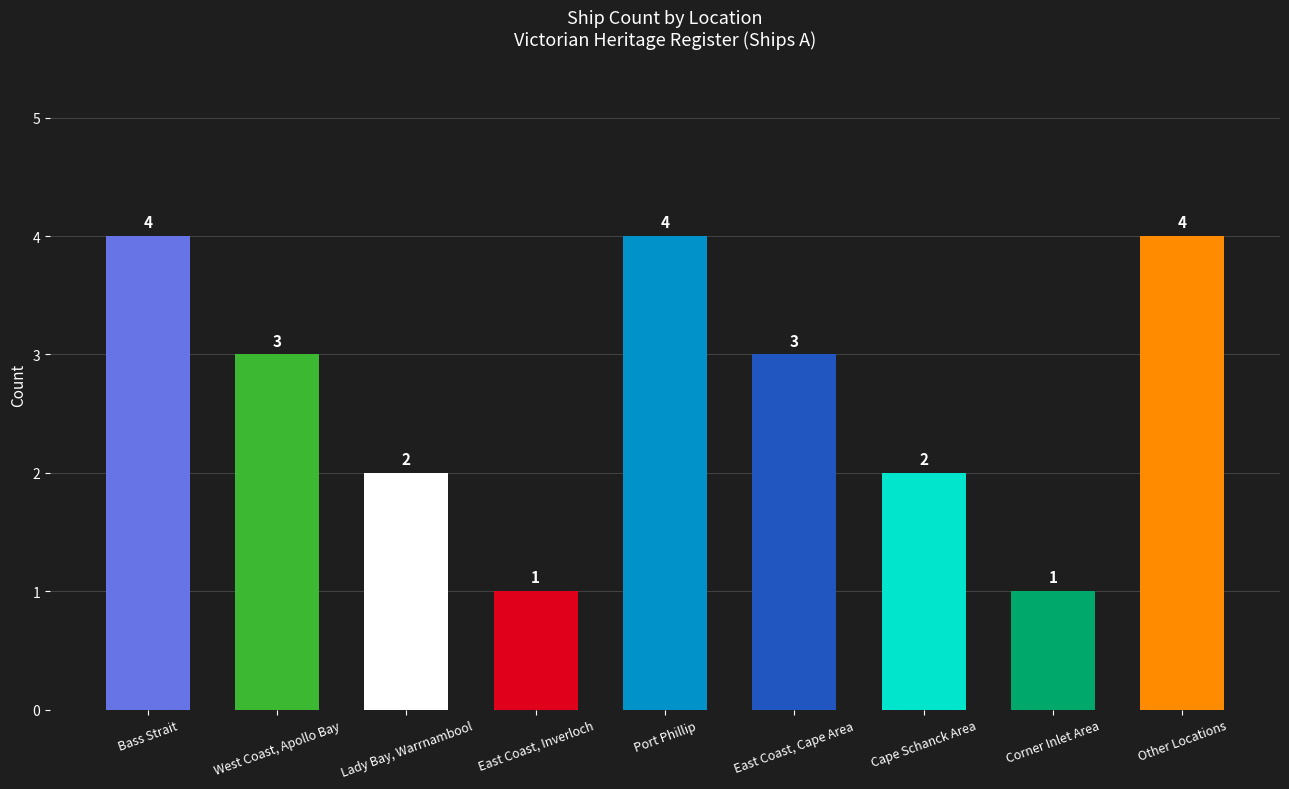

What is the label of the 4th bar from the right?

East Coast, Cape Area